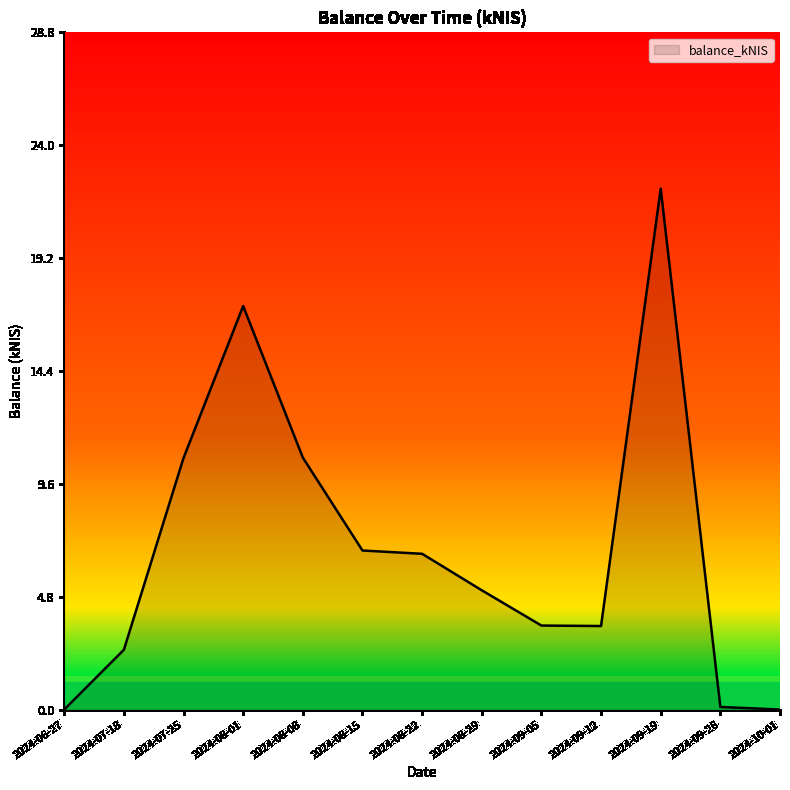

Read the value at 2024-09-19.

22.1